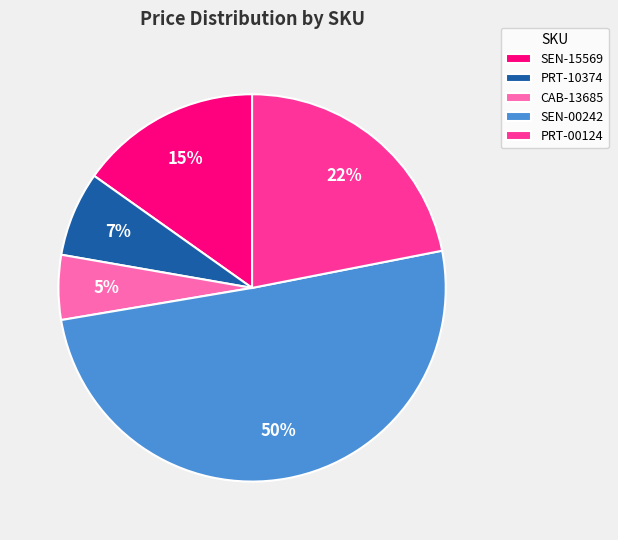

The PRT-10374 slice represents 18% of the pie. True or false?

False